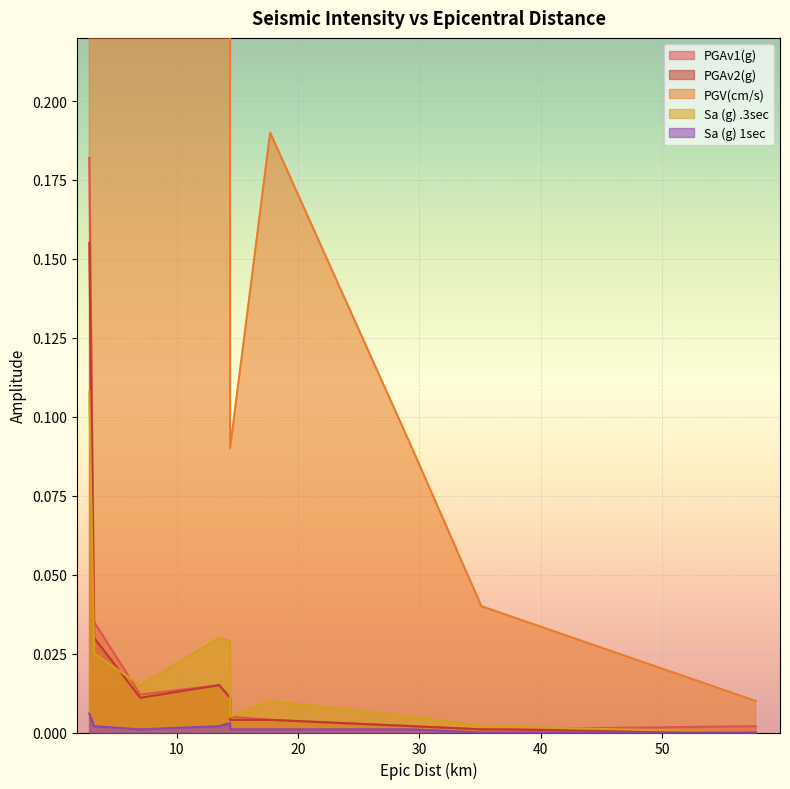

True or false: PGAv2(g) has a value of 0.1 at 2.8.

False